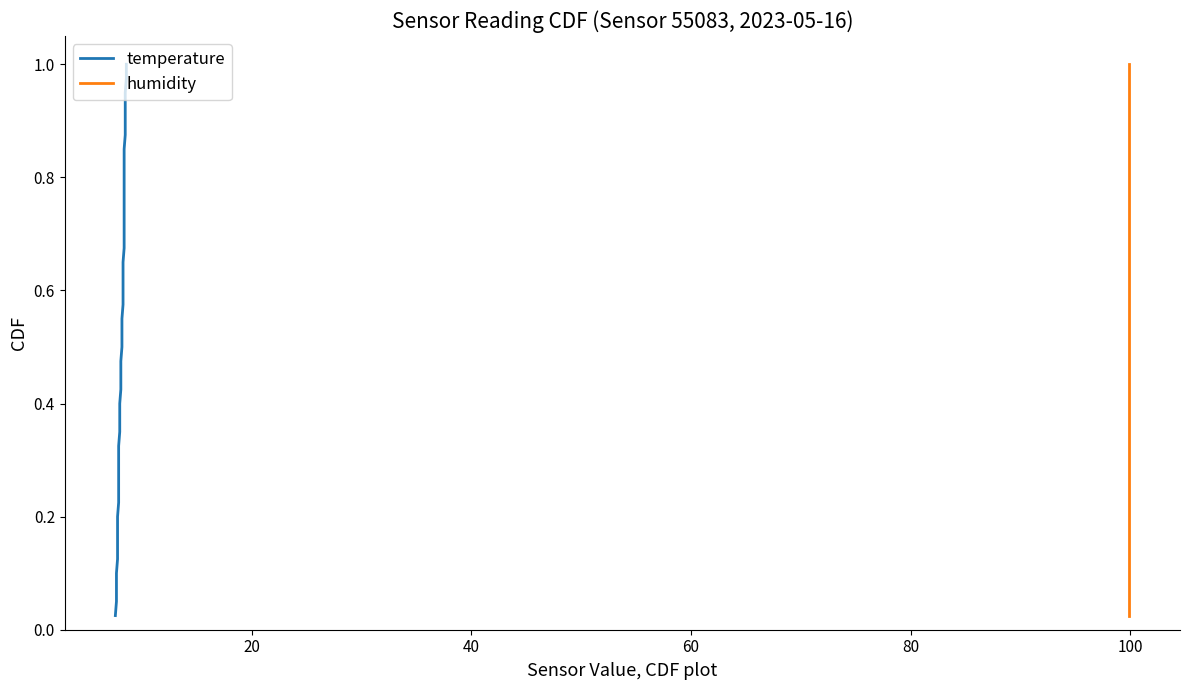

What are all the series names shown in the legend?

temperature, humidity